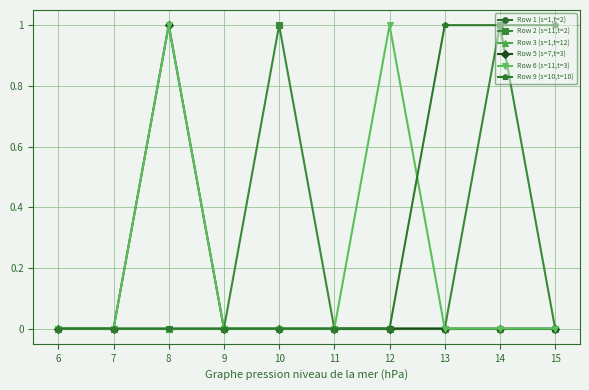

What value does the Row 9 (s=10,t=10) series have at 14?

1